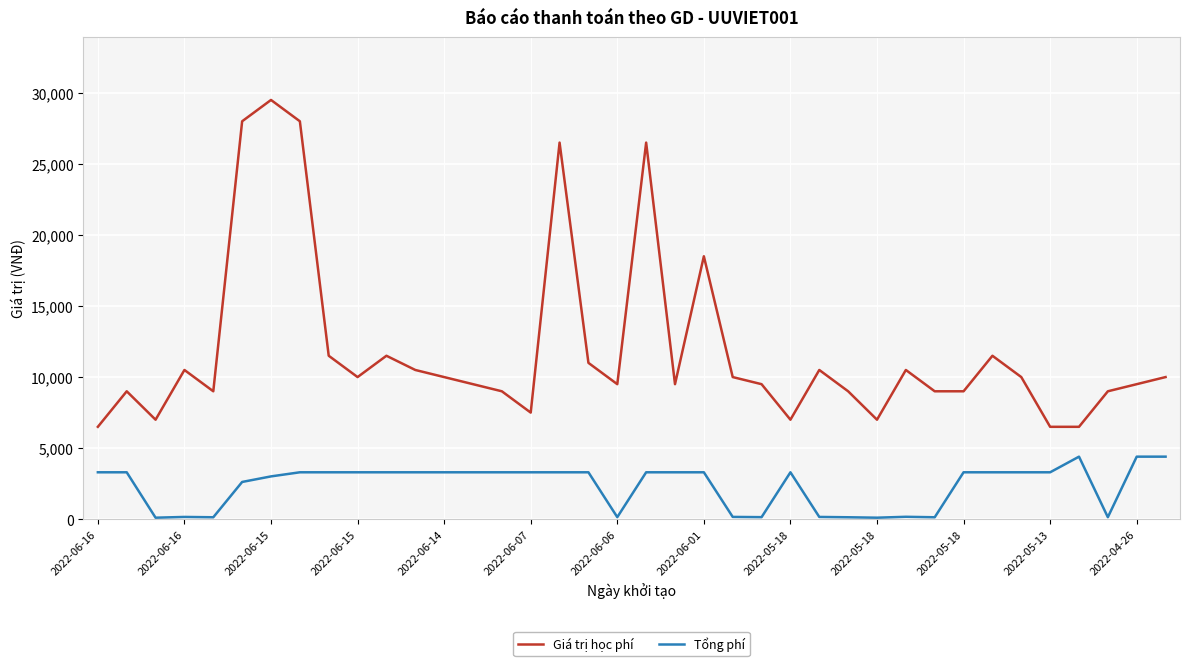

How many series are shown in this chart?

2